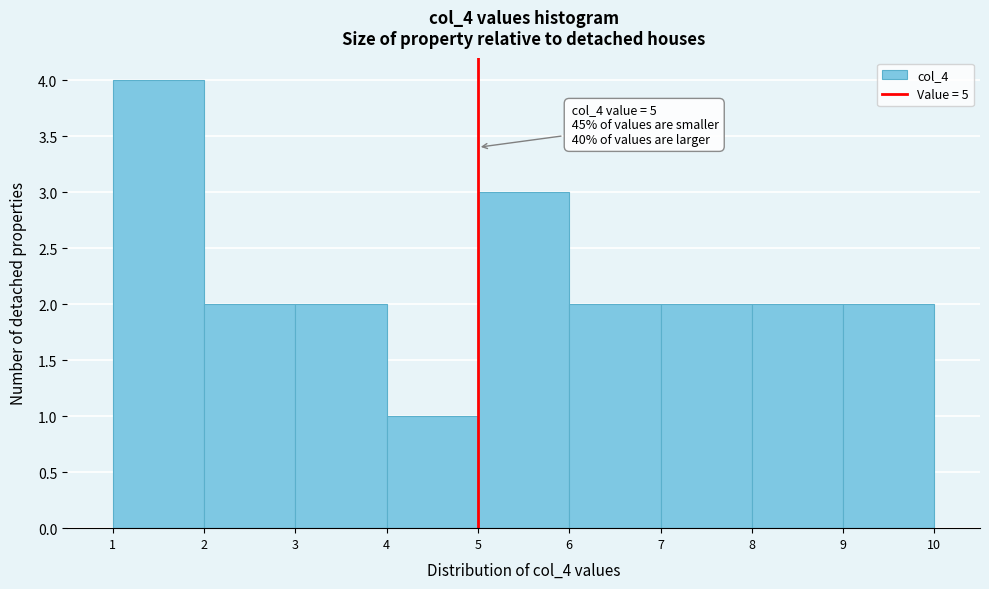

Which range on the x-axis has the tallest bar?

1 to 2